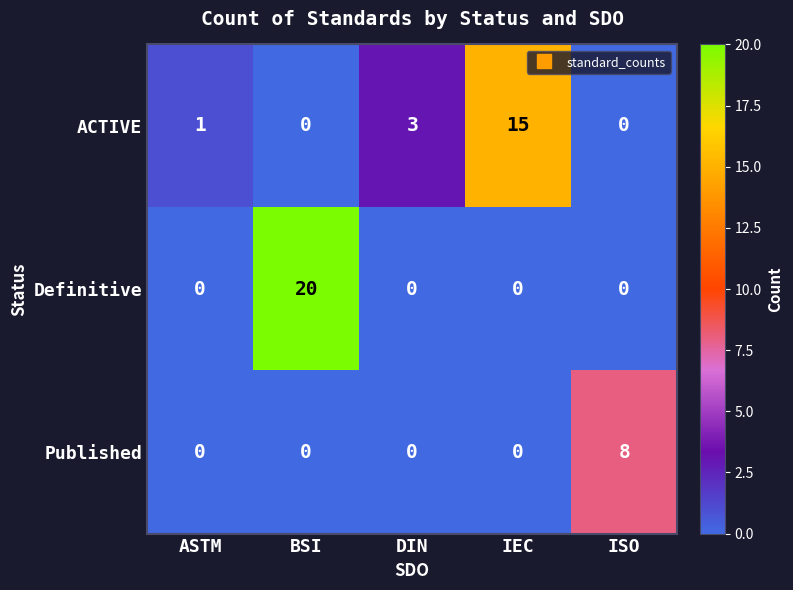

What is the difference between the maximum and minimum values in the Definitive series?

20